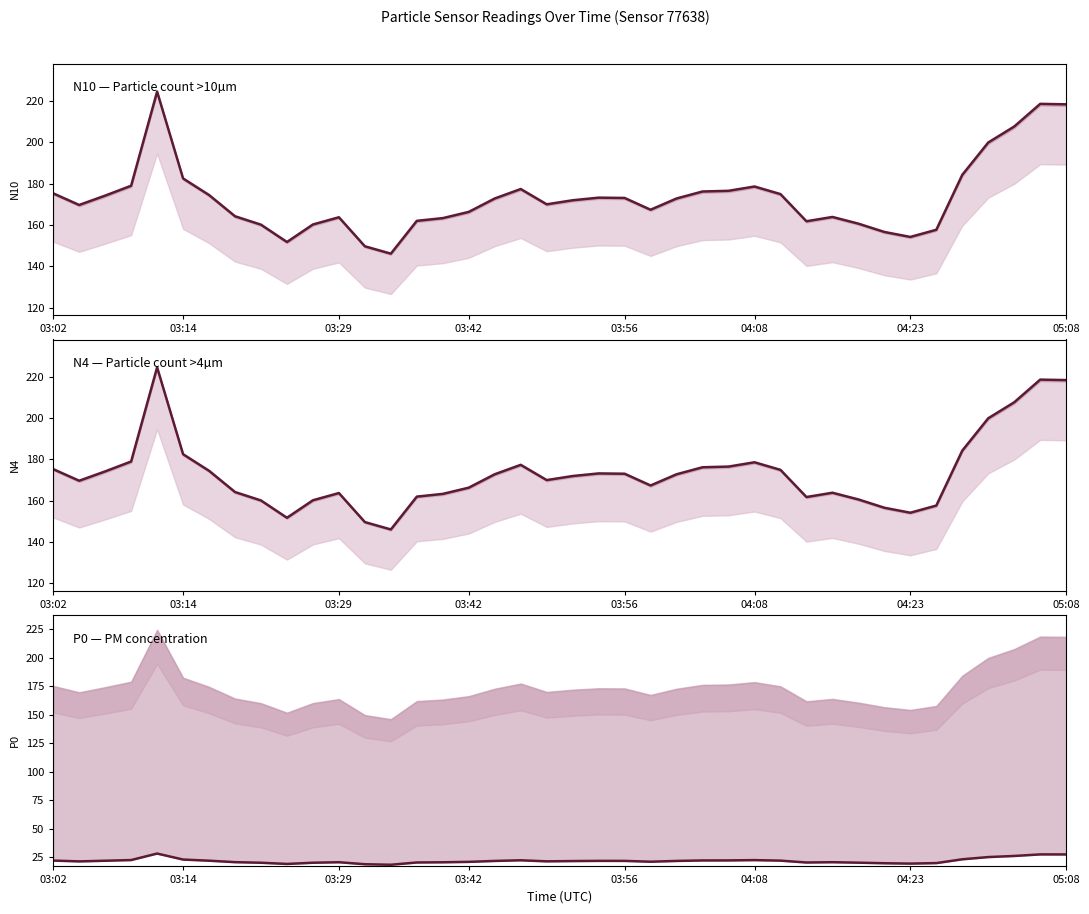

True or false: N4 (center) and N10 (center) intersect in this chart.

False